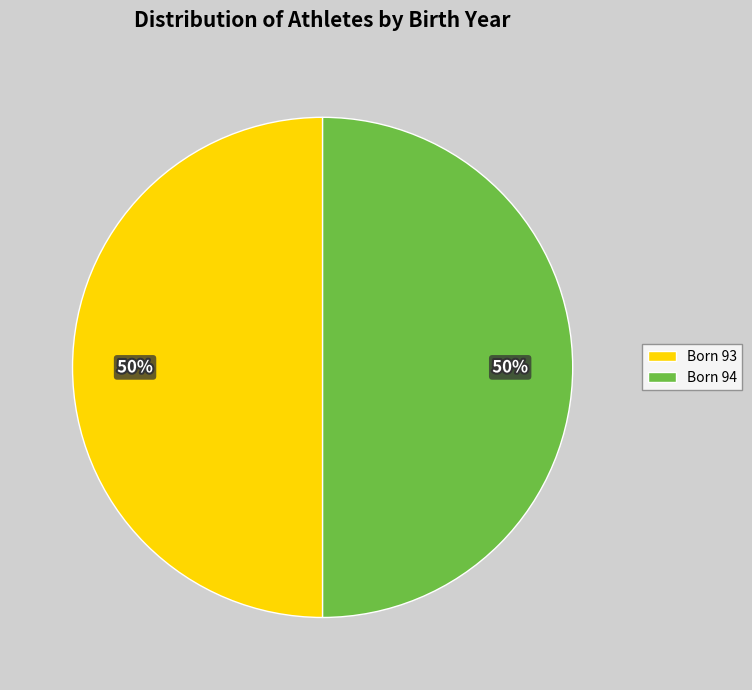

To the nearest percent, what is the combined percentage of Born 94 and Born 93?

100%